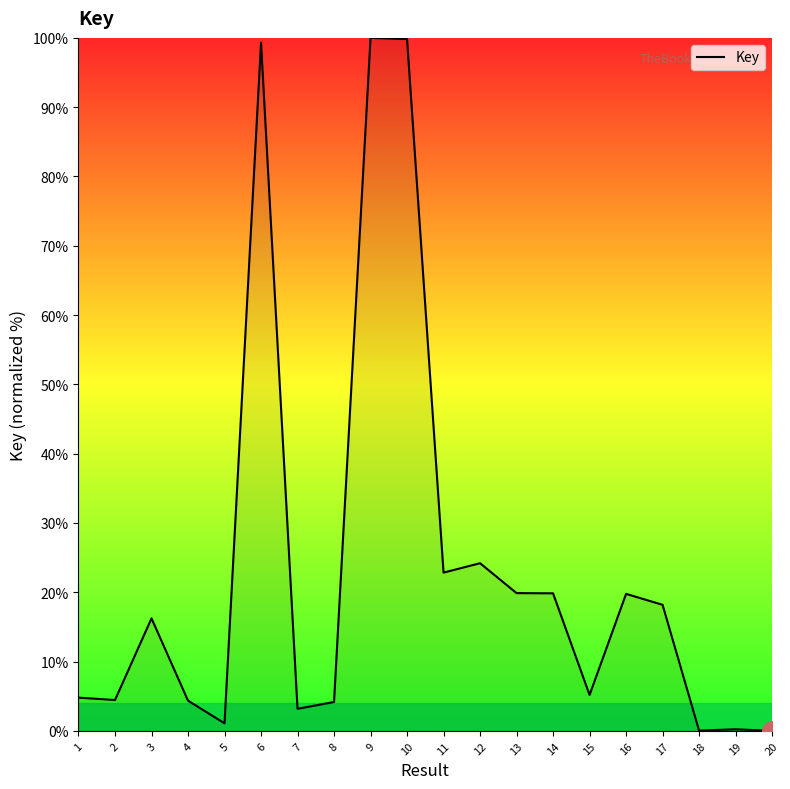

How many values are below 16?

10